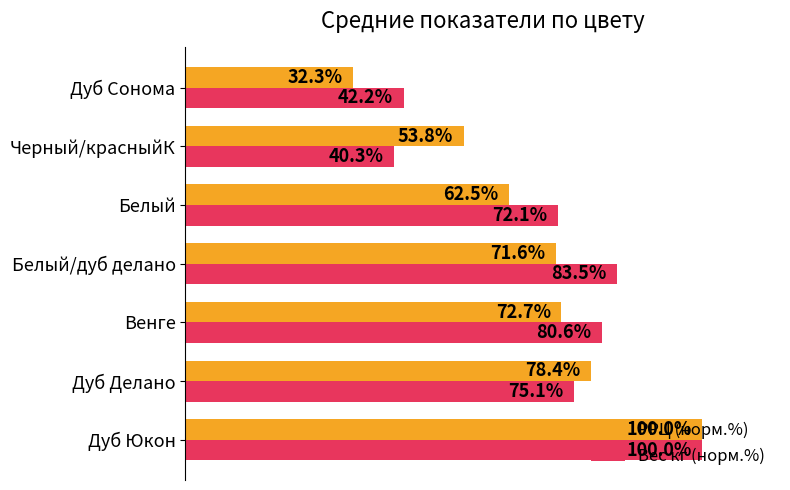

List the labels in order of Вес кг (норм.%) value, smallest first.

Черный/красныйК, Дуб Сонома, Белый, Дуб Делано, Венге, Белый/дуб делано, Дуб Юкон